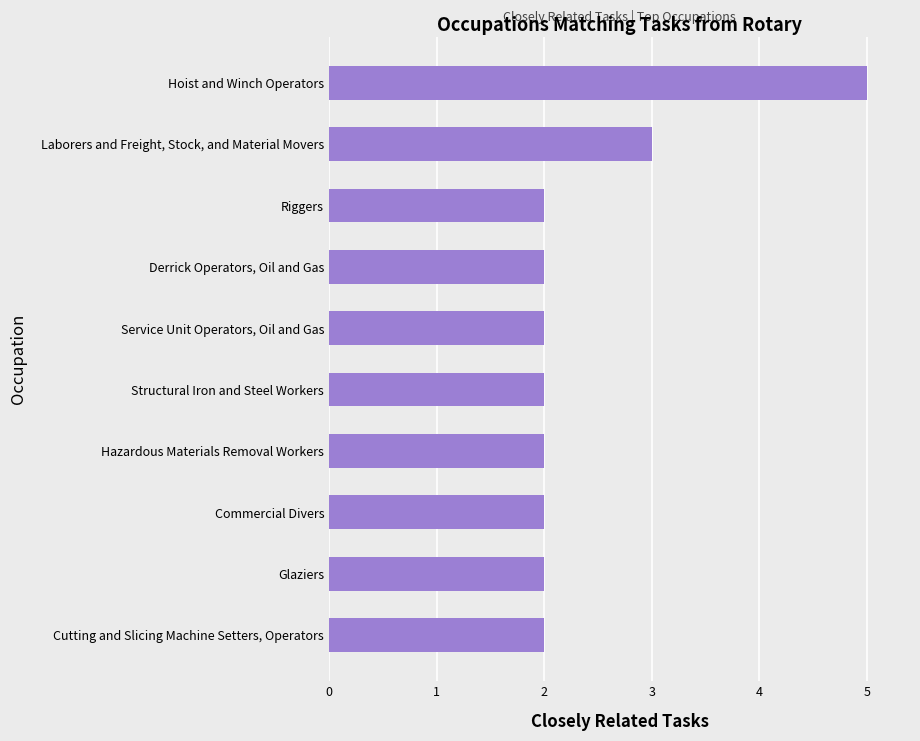

Which has a higher value, Derrick Operators, Oil and Gas or Laborers and Freight, Stock, and Material Movers?

Laborers and Freight, Stock, and Material Movers